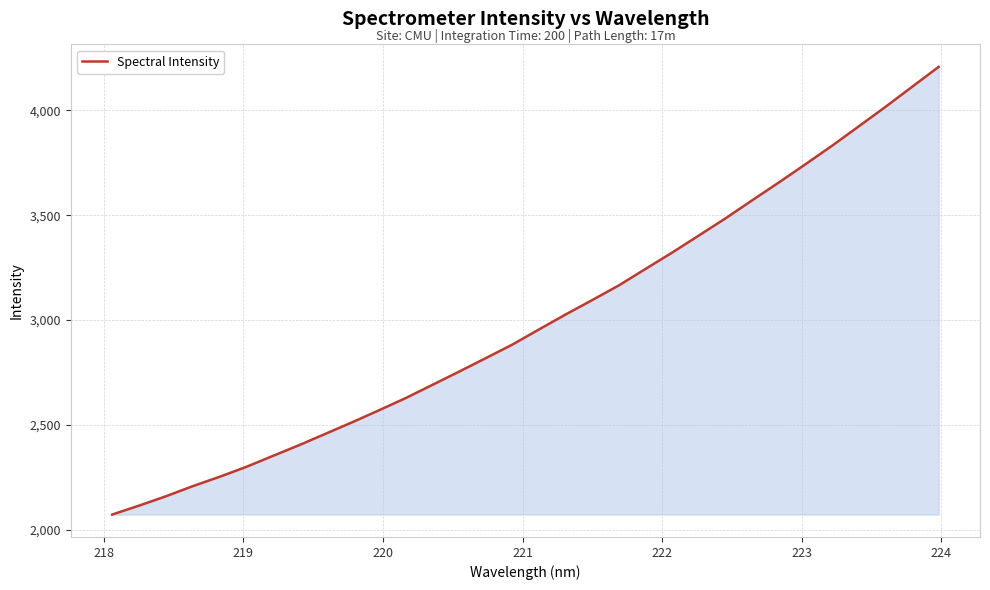

Reading right to left, extract all data points from this chart.

4207.7	4112.3	4016.5	3923.8	3831.5	3743.2	3656.1	3571.1	3485.0	3403.4	3322.0	3243.9	3165.3	3095.3	3026.3	2954.9	2882.6	2817.7	2753.4	2690.3	2627.4	2569.3	2512.3	2457.4	2402.5	2350.4	2298.0	2250.7	2206.3	2158.3	2114.1	2071.7